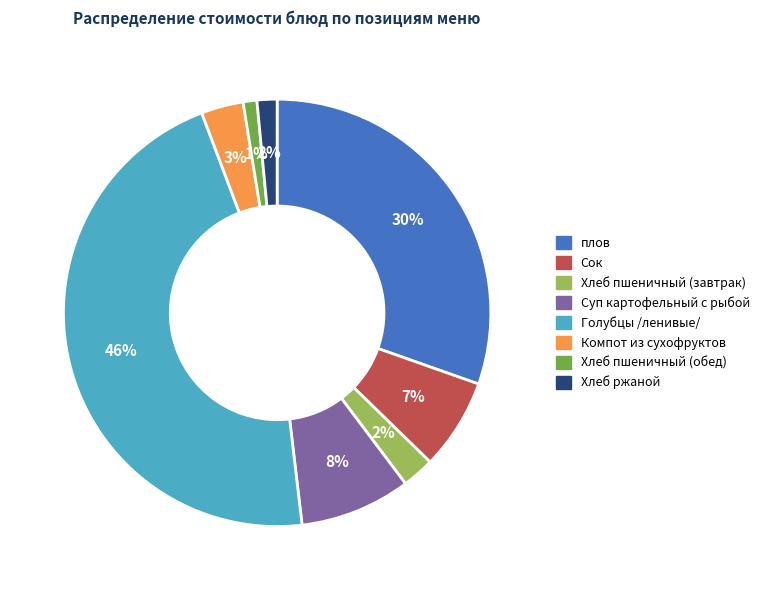

Between плов and Суп картофельный с рыбой, which is larger?

плов